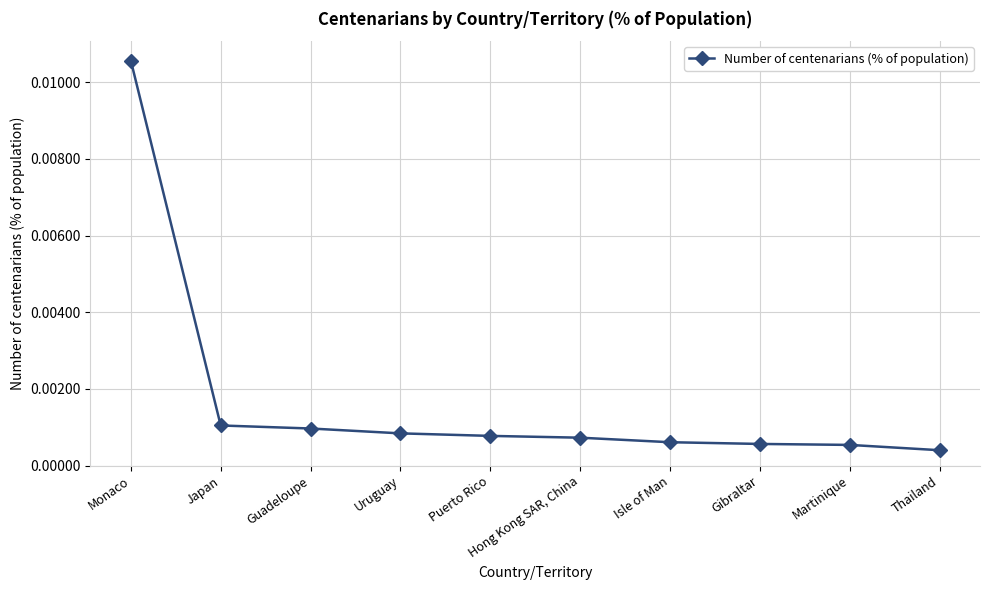

Which category has the highest value across all series?

Monaco